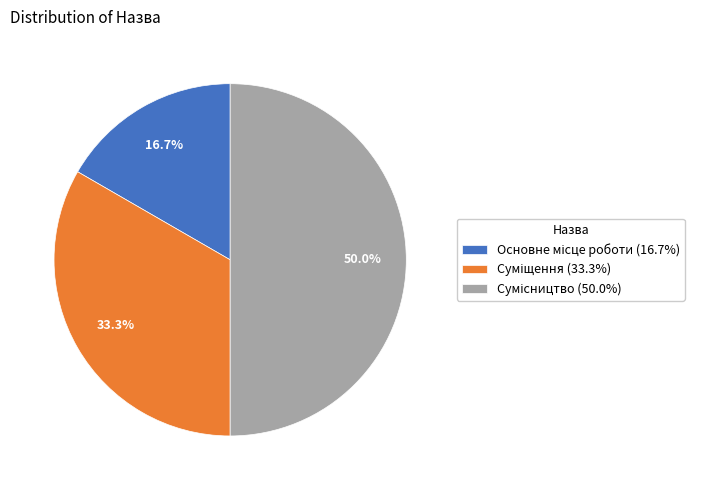

Combined, do Сумісництво and Суміщення account for over 50%?

Yes